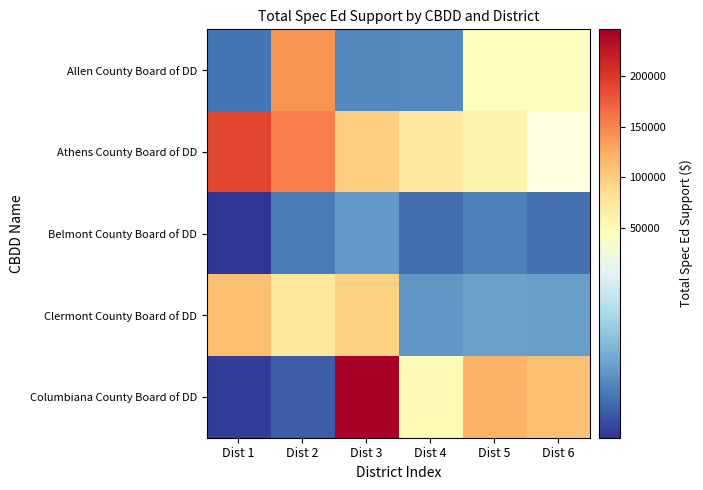

Which series has the largest range (max minus min)?

Columbiana County Board of DD